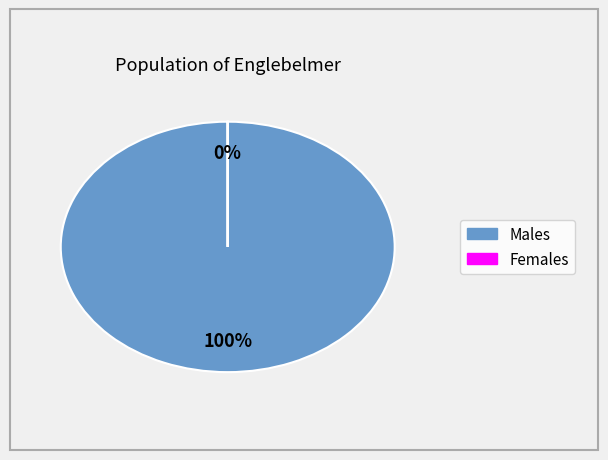

Combined, do 102741 and 113290 account for over 50%?

No